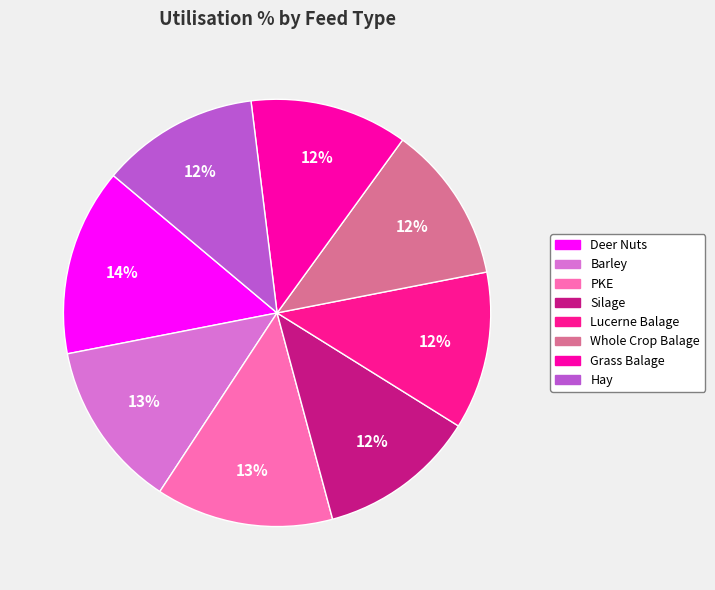

Is Whole Crop Balage the majority of the pie?

No